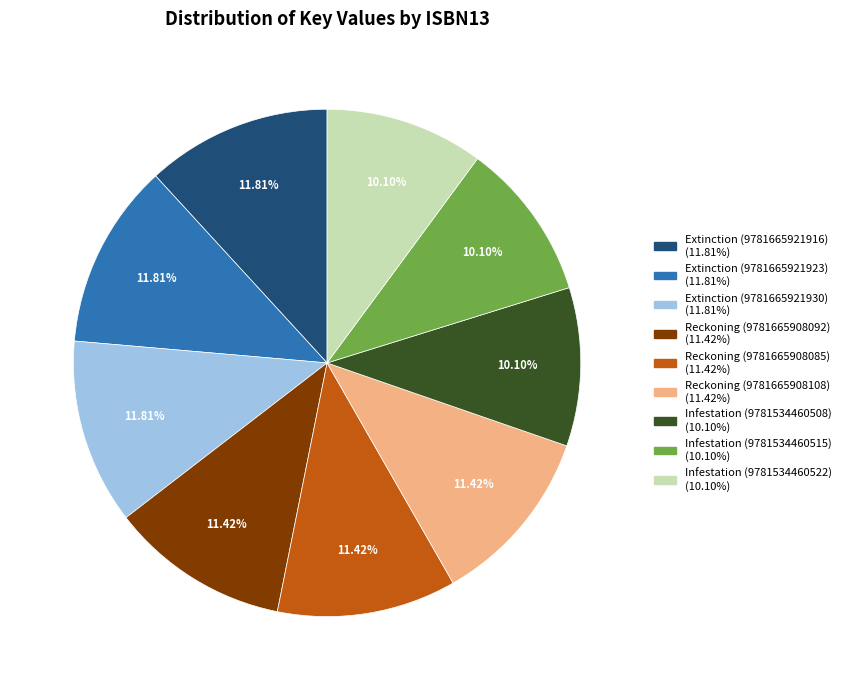

To the nearest percent, what is the combined percentage of Extinction (9781665921923) and Reckoning (9781665908108)?

23%